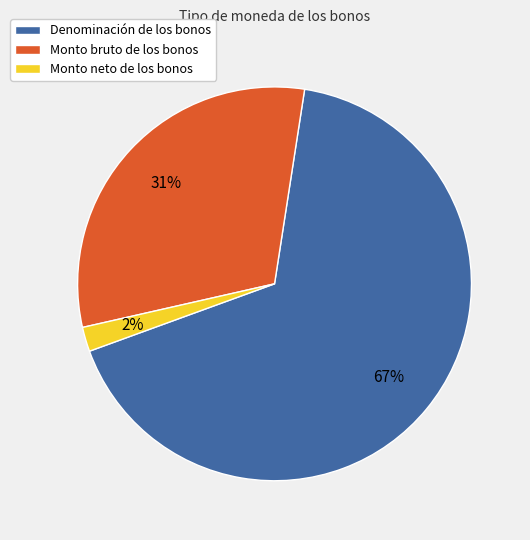

What is the ratio of the value at Denominación de los bonos to the value at Monto neto de los bonos?

33.5